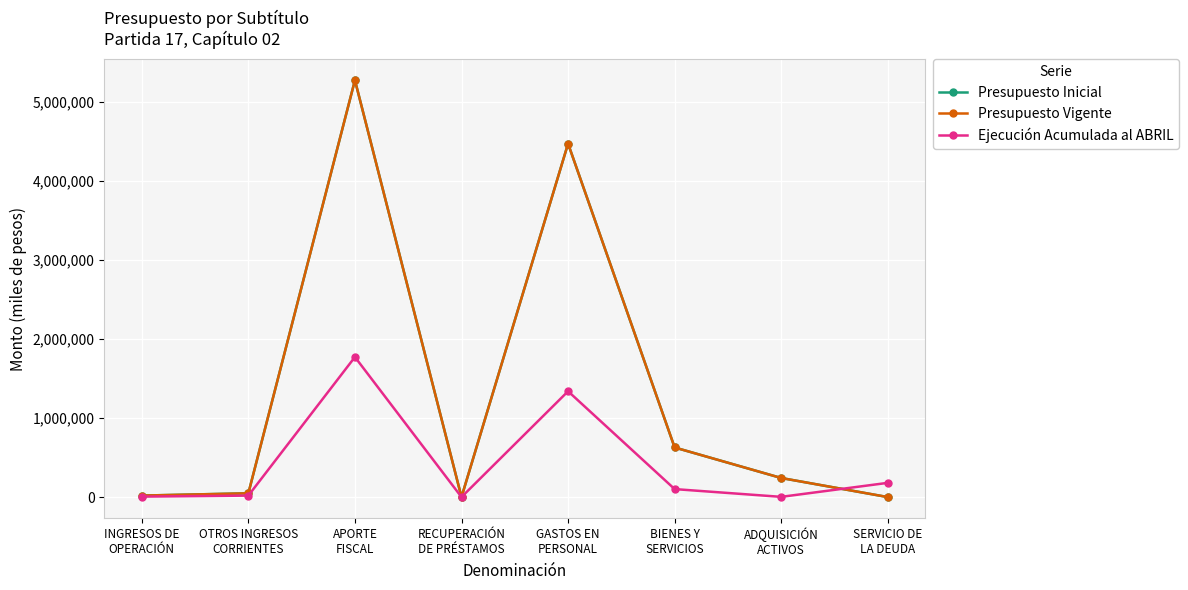

Is this an area chart (filled region under the line)?

No